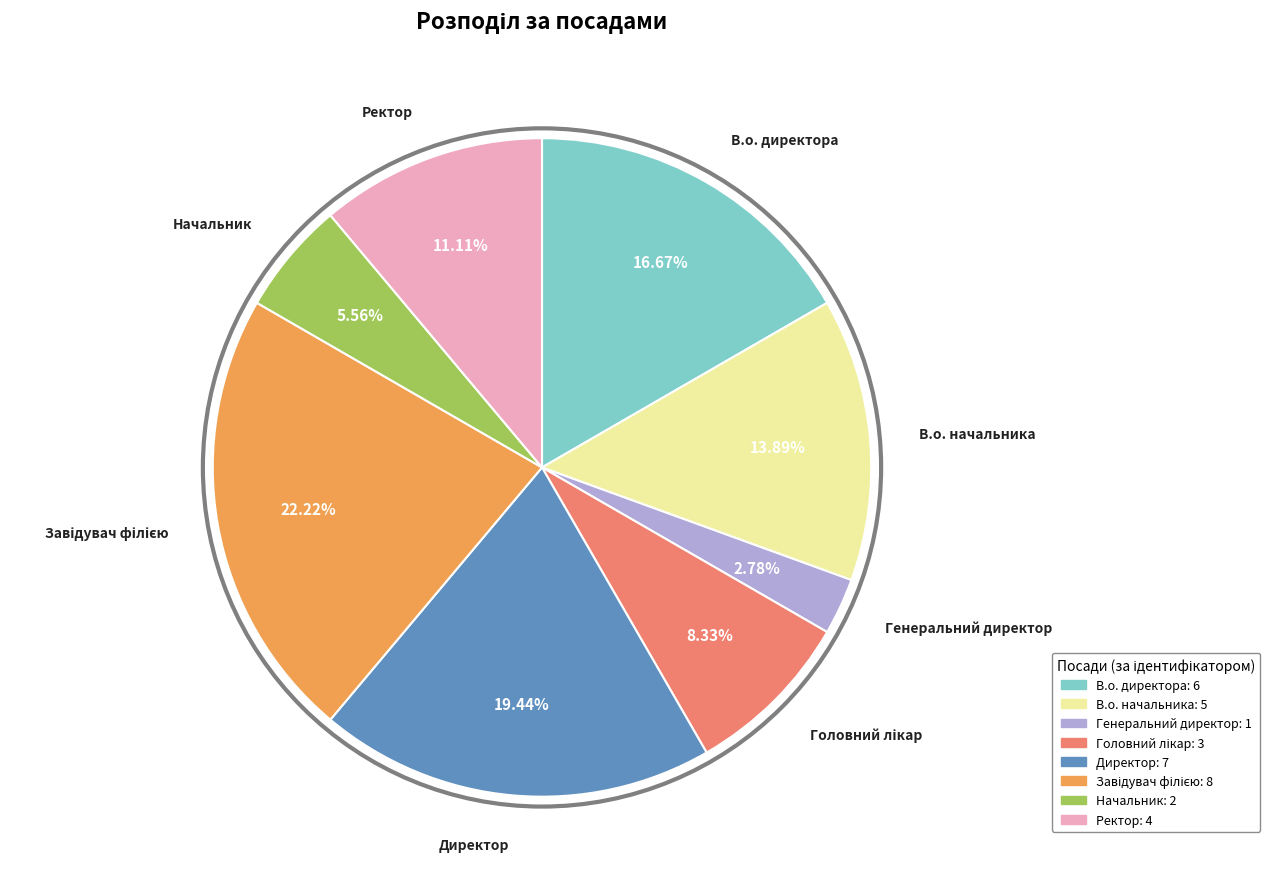

Do Генеральний директор and Начальник together represent more than half of the pie?

No